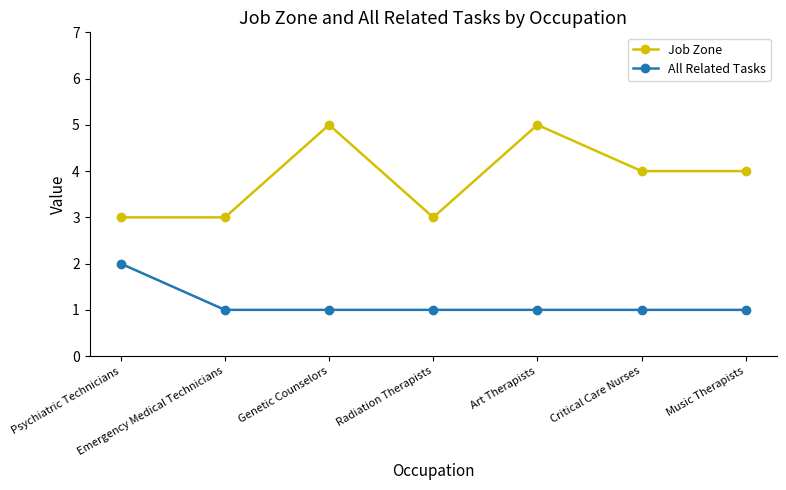

What is the total value across all series at Radiation Therapists?

4